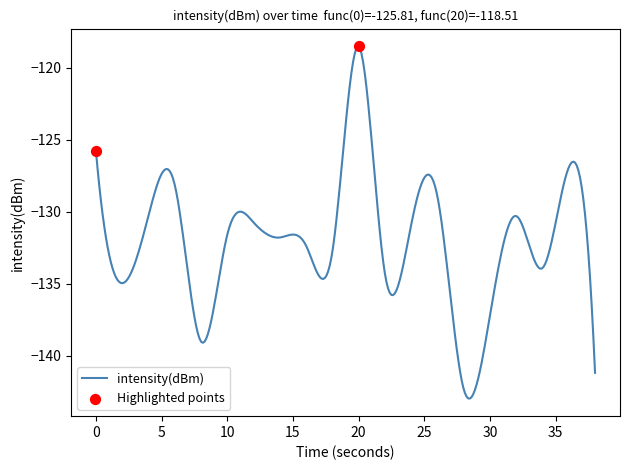

What is the minimum value for intensity(dBm)?

-143.0